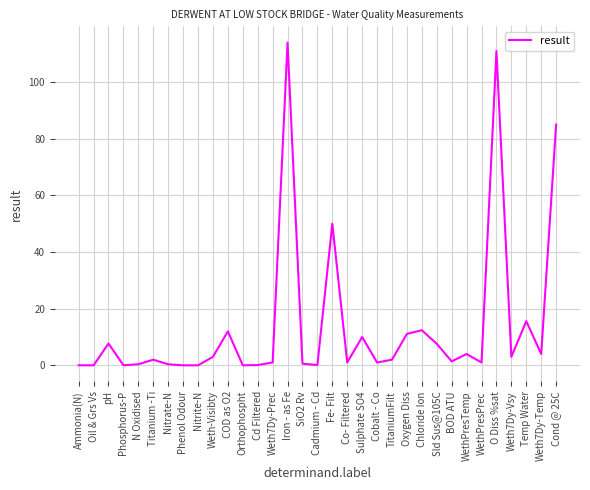

Is this an area chart (filled region under the line)?

No